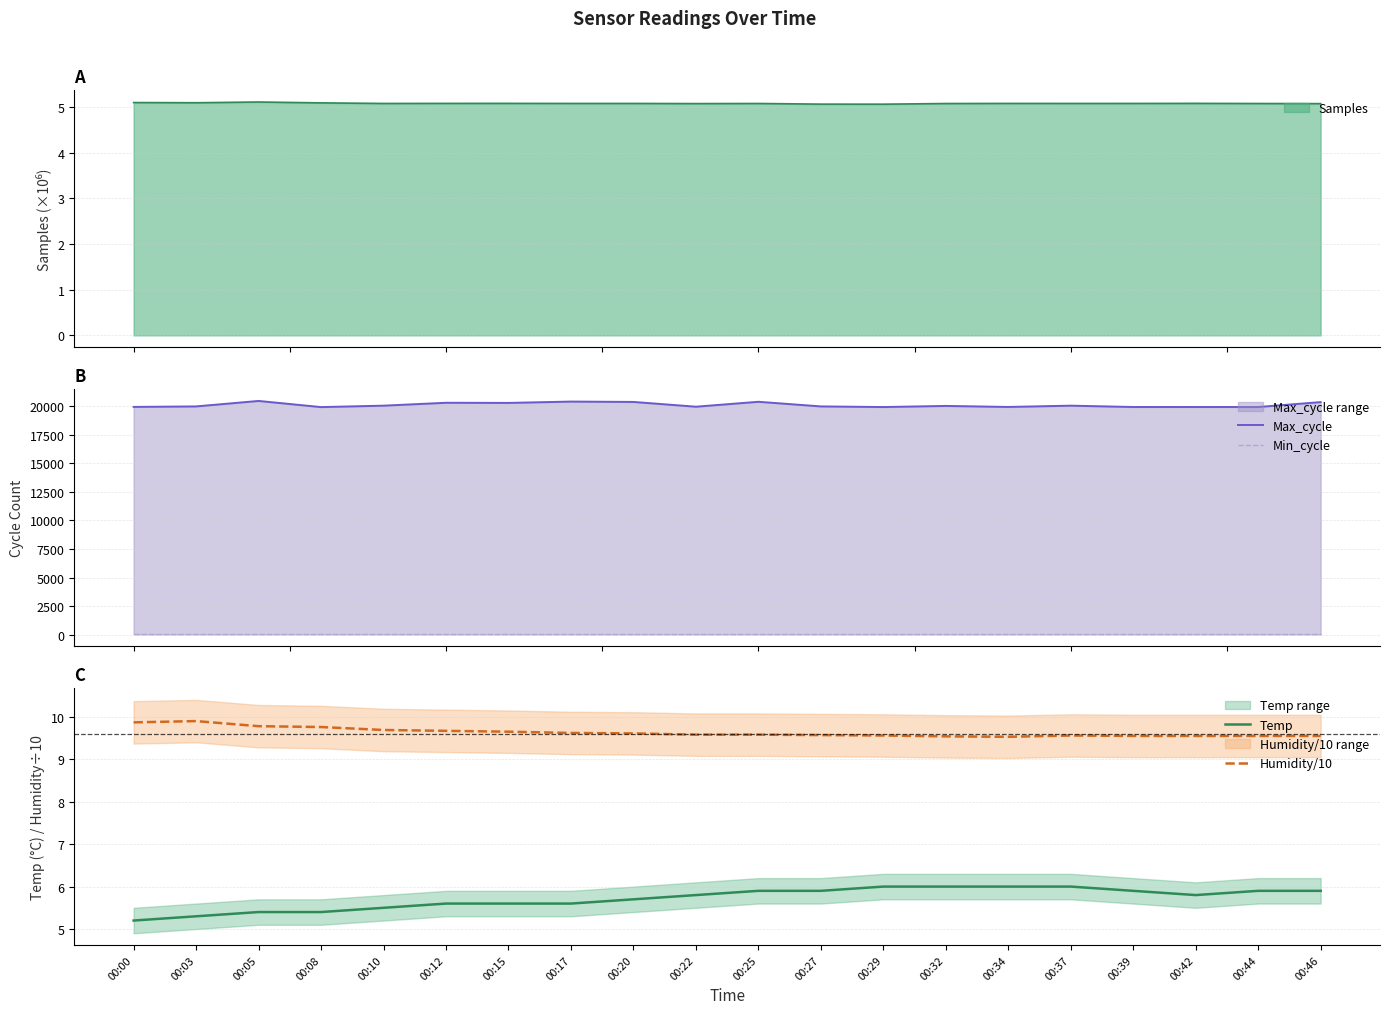

Rank the series at 00:25 from lowest to highest value.

Temp, Humidity/10, Min_cycle, Max_cycle